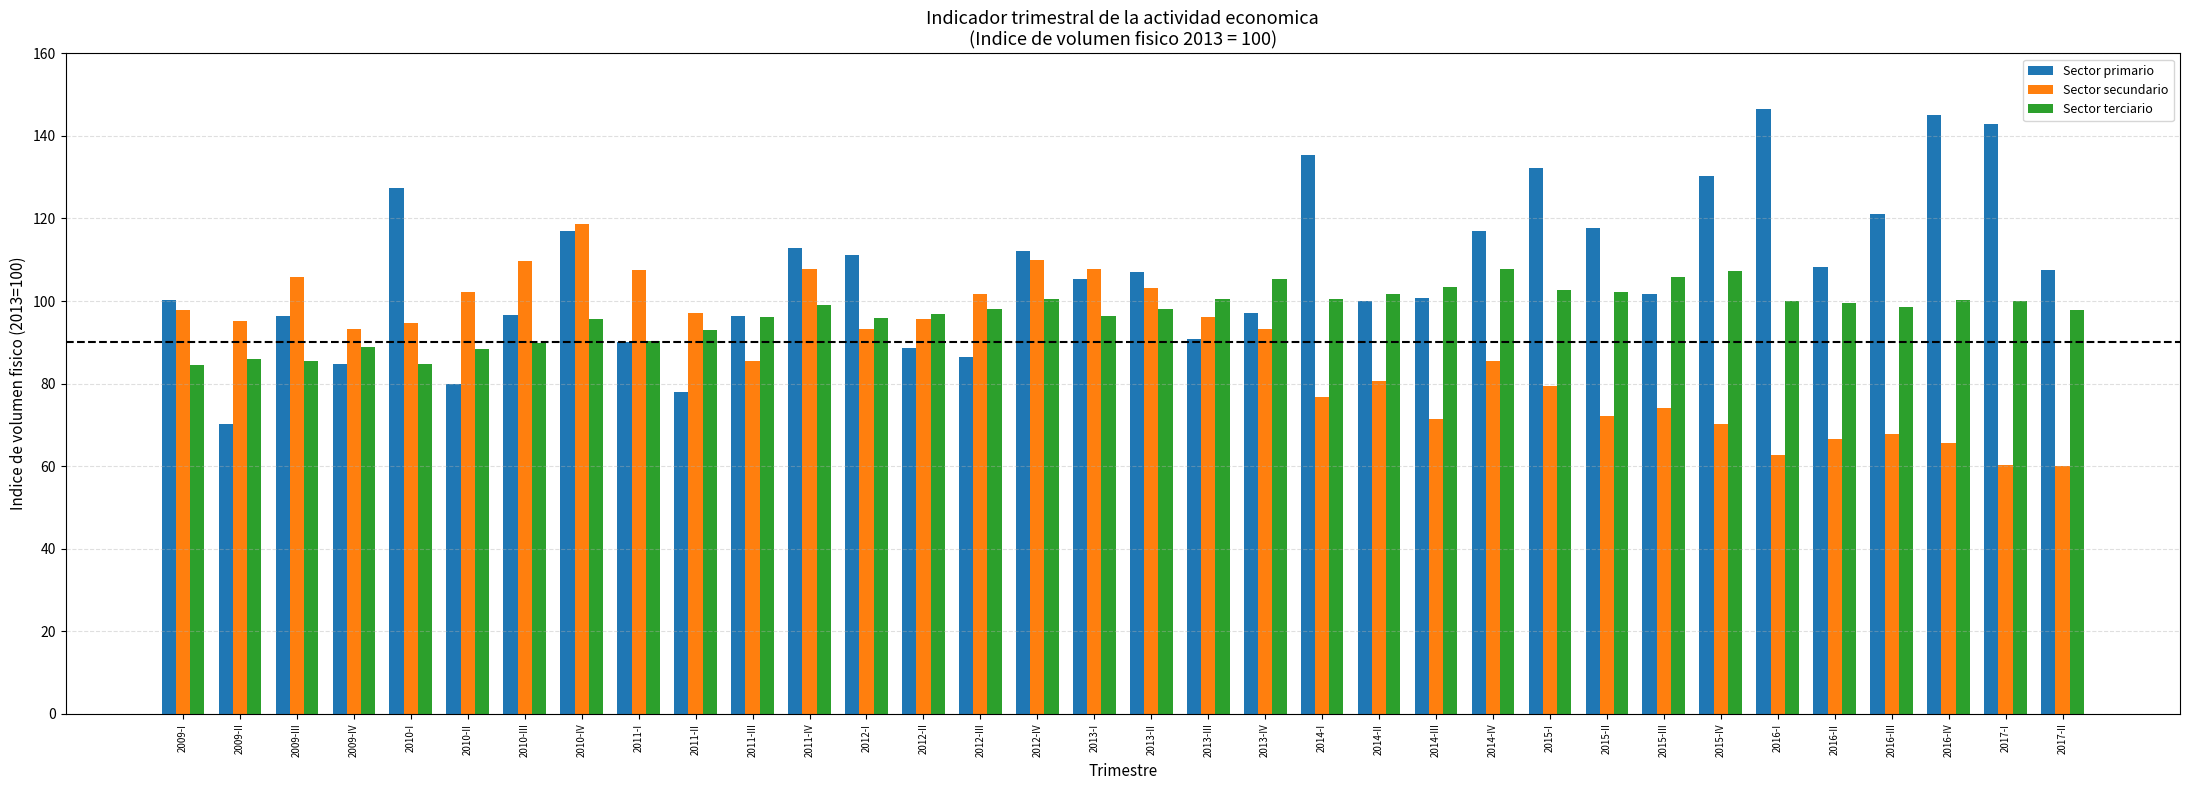

What is the difference between the maximum and minimum values in the Sector secundario series?

58.6